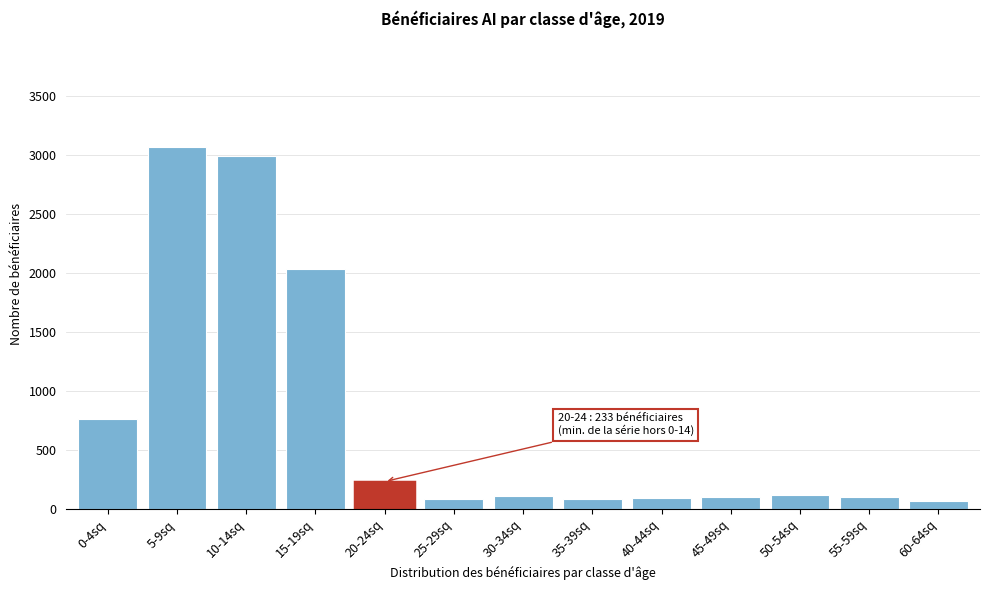

At which label is the value closest to 1570?

15-19sq